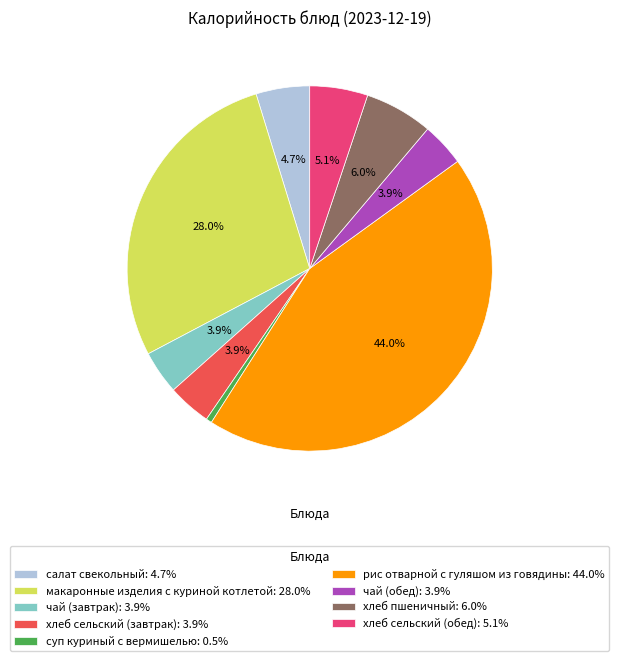

Which category has the biggest portion of the pie?

рис отварной с гуляшом из говядины